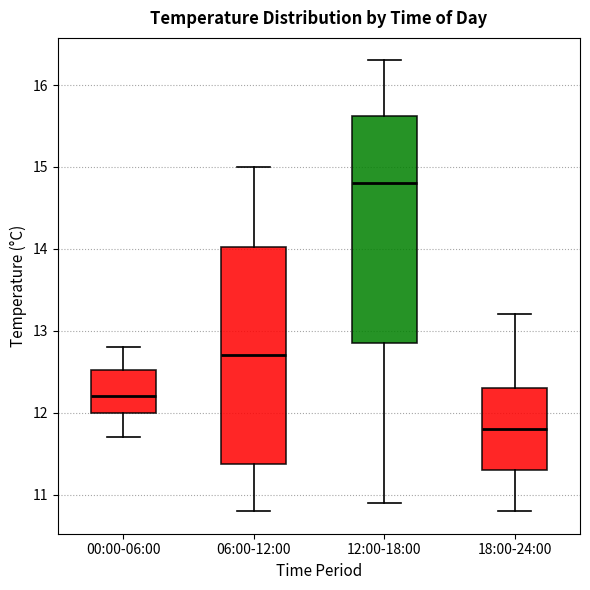

Which box has the lowest median line?

18:00-24:00